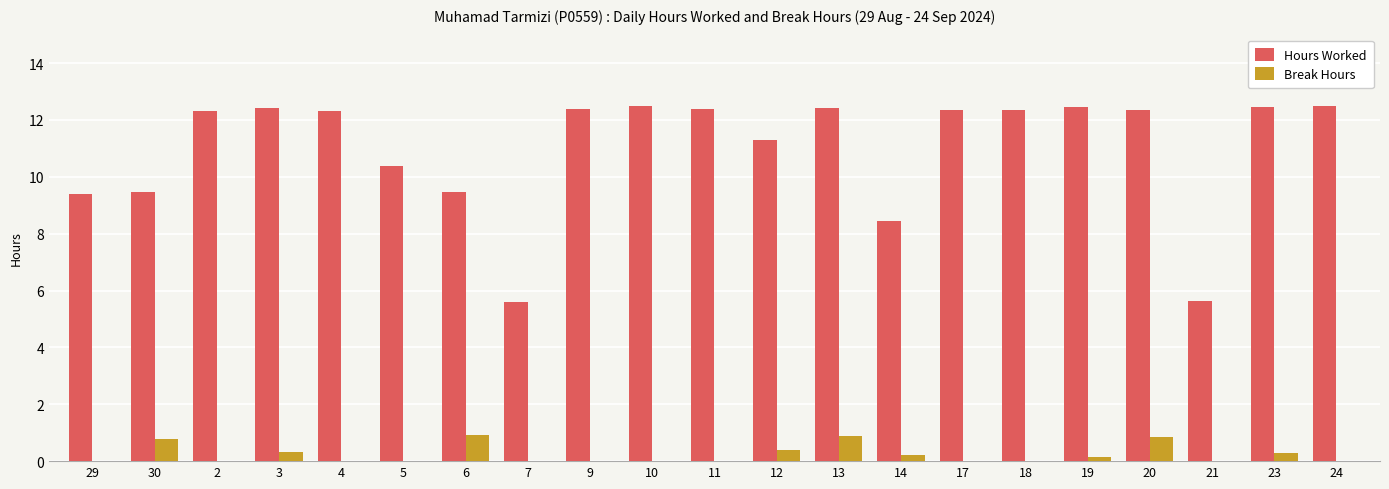

What is the average value of the Break Hours series?

0.2